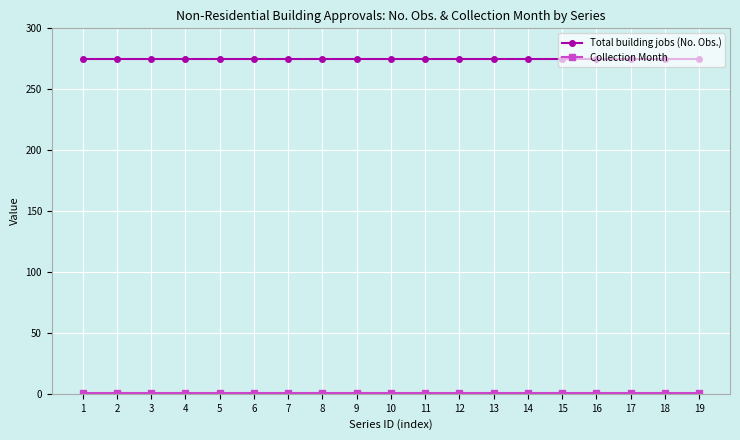

What is the lowest value of the Total building jobs (No. Obs.) series?

275